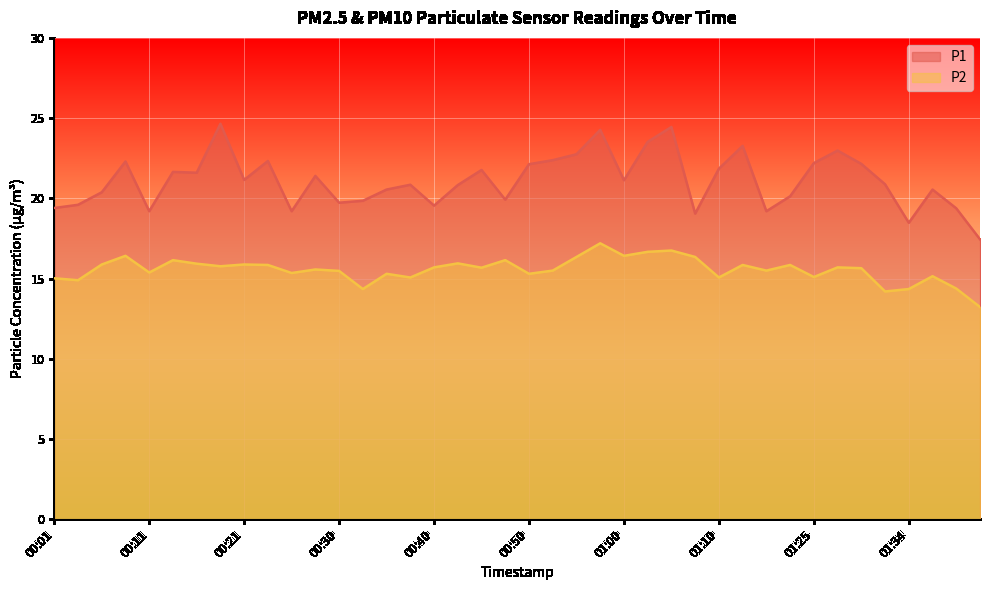

Reading left to right, list all the values displayed in this chart.

P1: 00:01=19.4	00:03=19.6	00:06=20.4	00:08=22.3	00:11=19.2	00:13=21.6	00:16=21.6	00:18=24.6	00:21=21.1	00:23=22.3	00:25=19.2	00:28=21.4	00:30=19.7	00:33=19.9	00:35=20.6	00:38=20.9	00:40=19.6	00:43=20.8	00:45=21.8	00:48=19.9	00:50=22.1	00:53=22.4	00:55=22.8	00:58=24.3	01:00=21.1	01:03=23.5	01:05=24.4	01:07=19.1	01:10=21.9	01:12=23.3	01:15=19.2	01:17=20.1	01:25=22.2	01:27=23.0	01:30=22.1	01:32=20.9	01:34=18.5	01:37=20.6	01:39=19.4	01:42=17.4
P2: 00:01=15.0	00:03=14.9	00:06=15.9	00:08=16.4	00:11=15.4	00:13=16.1	00:16=15.9	00:18=15.8	00:21=15.9	00:23=15.8	00:25=15.3	00:28=15.6	00:30=15.5	00:33=14.3	00:35=15.3	00:38=15.1	00:40=15.7	00:43=15.9	00:45=15.7	00:48=16.1	00:50=15.3	00:53=15.5	00:55=16.4	00:58=17.2	01:00=16.4	01:03=16.7	01:05=16.8	01:07=16.4	01:10=15.1	01:12=15.8	01:15=15.5	01:17=15.8	01:25=15.1	01:27=15.7	01:30=15.7	01:32=14.2	01:34=14.3	01:37=15.2	01:39=14.4	01:42=13.2